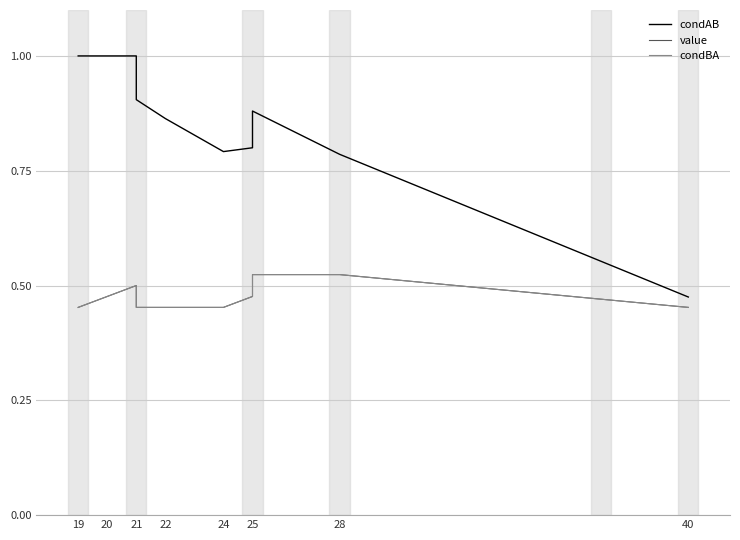

Reading left to right, extract all data points from this chart.

condAB: 1.0	1.0	1.0	1.0	1.0	1.0	1.0	1.0	1.0	1.0	1.0	1.0	1.0	0.9	0.9	0.8	0.8	0.9	0.8	0.5
value: 0.5	0.5	0.5	0.5	0.5	0.5	0.5	0.5	0.5	0.5	0.5	0.5	0.5	0.5	0.5	0.5	0.5	0.5	0.5	0.5
condBA: 0.5	0.5	0.5	0.5	0.5	0.5	0.5	0.5	0.5	0.5	0.5	0.5	0.5	0.5	0.5	0.5	0.5	0.5	0.5	0.5